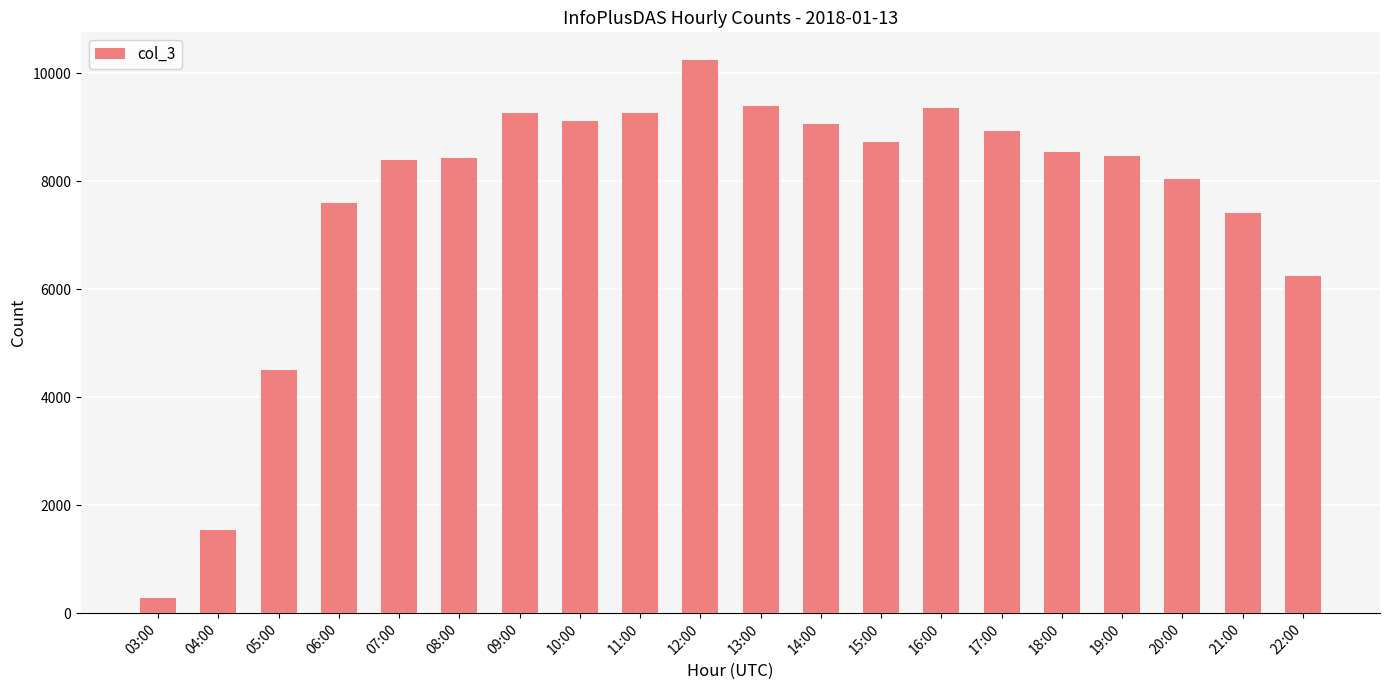

Between 07:00 and 17:00, which is larger?

17:00